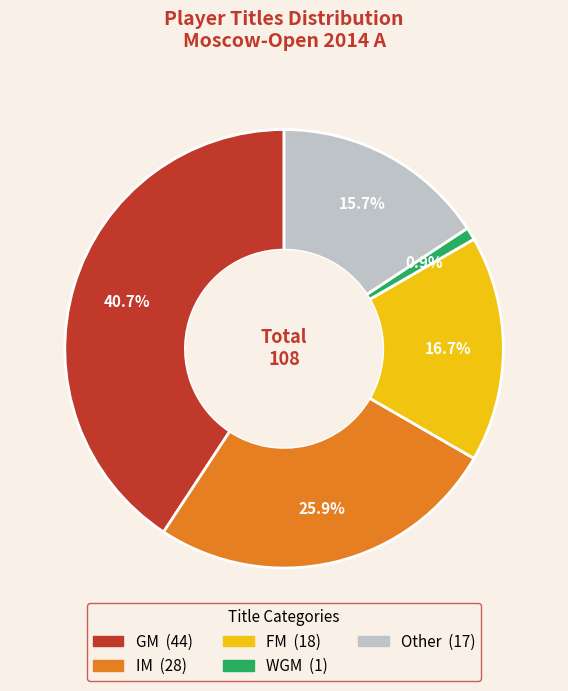

How many segments does this pie chart have?

5